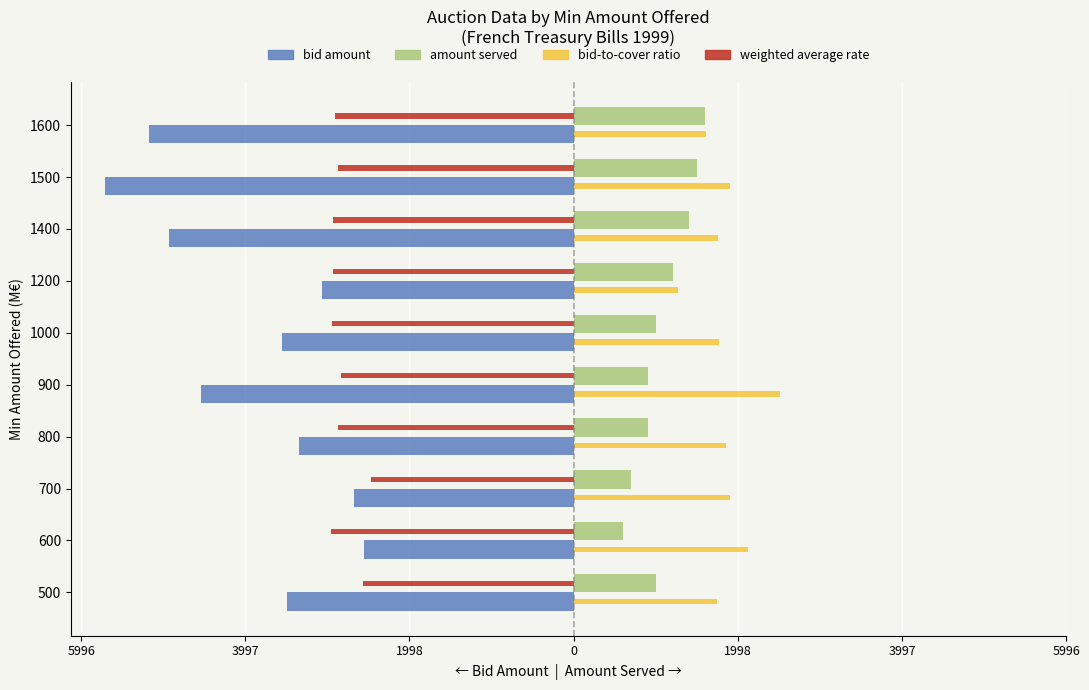

What are all the series names shown in the legend?

bid amount, amount served, bid-to-cover ratio, weighted average rate